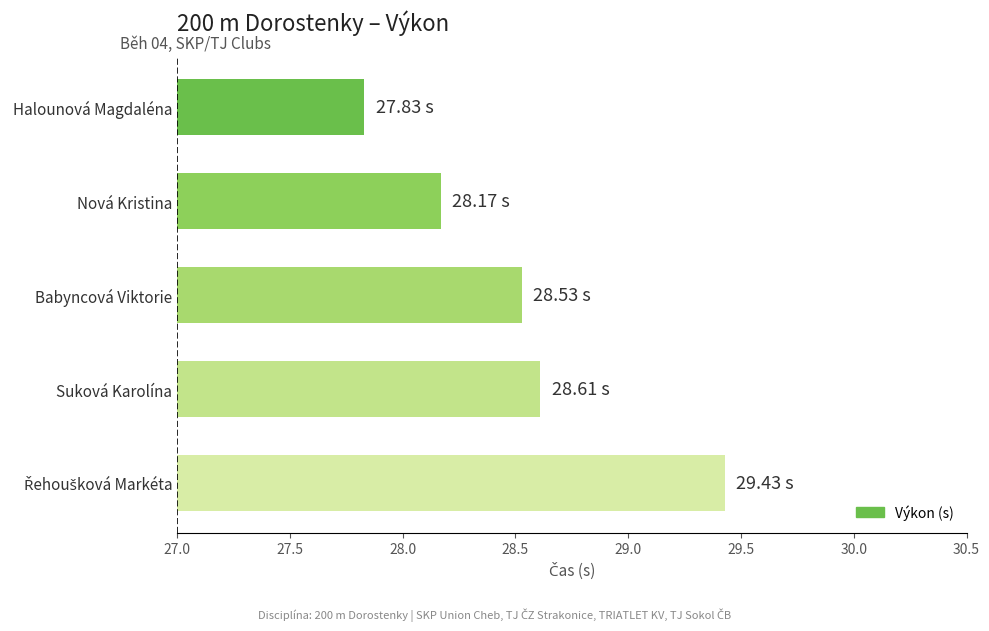

What is the average value?

28.5